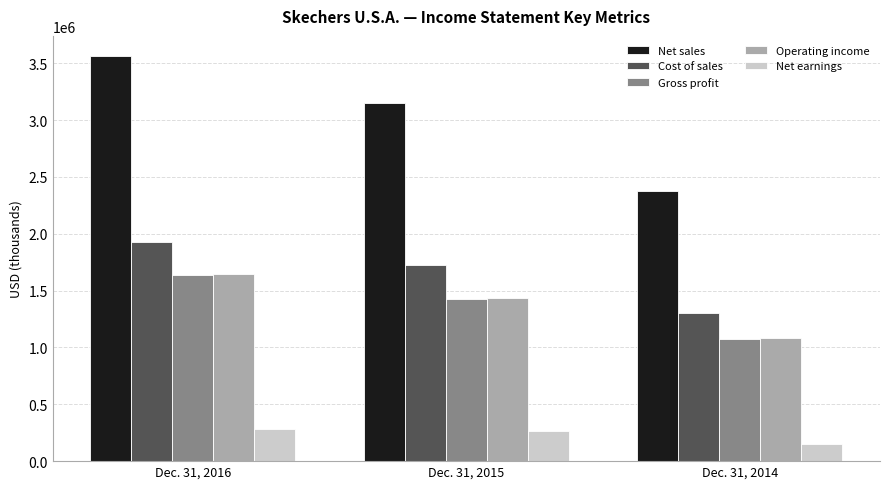

Reading right to left, extract all data points from this chart.

Net sales: Dec. 31, 2014=2377561	Dec. 31, 2015=3147323	Dec. 31, 2016=3563311
Cost of sales: Dec. 31, 2014=1305656	Dec. 31, 2015=1723315	Dec. 31, 2016=1928715
Gross profit: Dec. 31, 2014=1071905	Dec. 31, 2015=1424008	Dec. 31, 2016=1634596
Operating income: Dec. 31, 2014=1081012	Dec. 31, 2015=1435753	Dec. 31, 2016=1648481
Net earnings: Dec. 31, 2014=152196	Dec. 31, 2015=261047	Dec. 31, 2016=285359